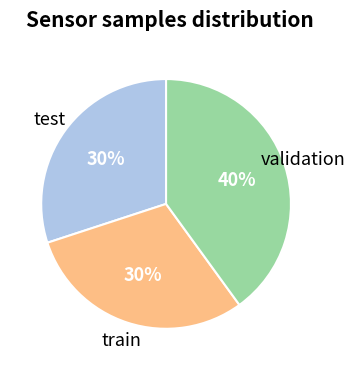

Does any single category account for the majority?

No